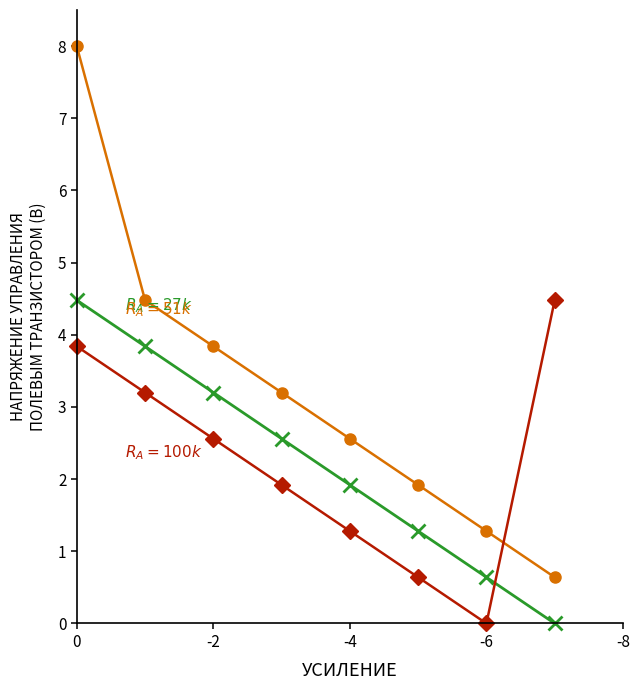

How many lines are shown in the chart?

3